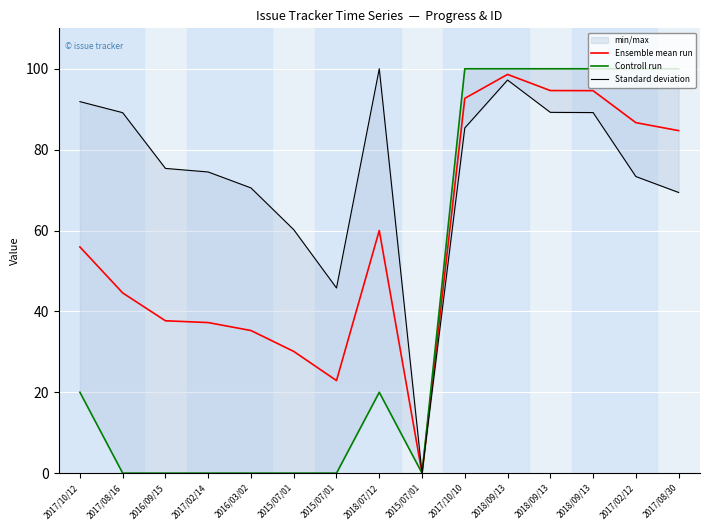

True or false: Ensemble mean run and Standard deviation intersect in this chart.

False